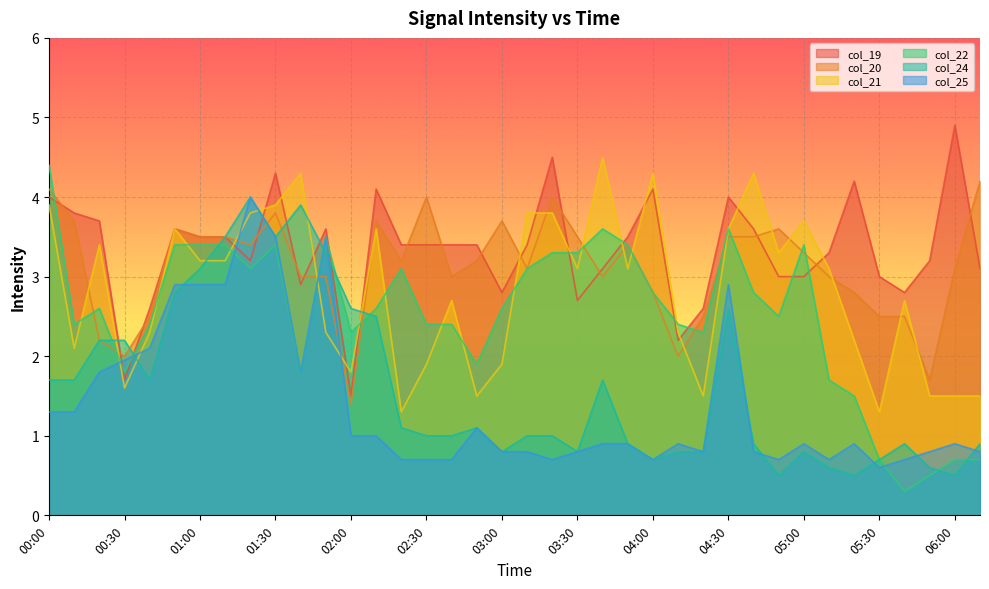

The col_19 series shows 1.8 at 05:00. True or false?

False